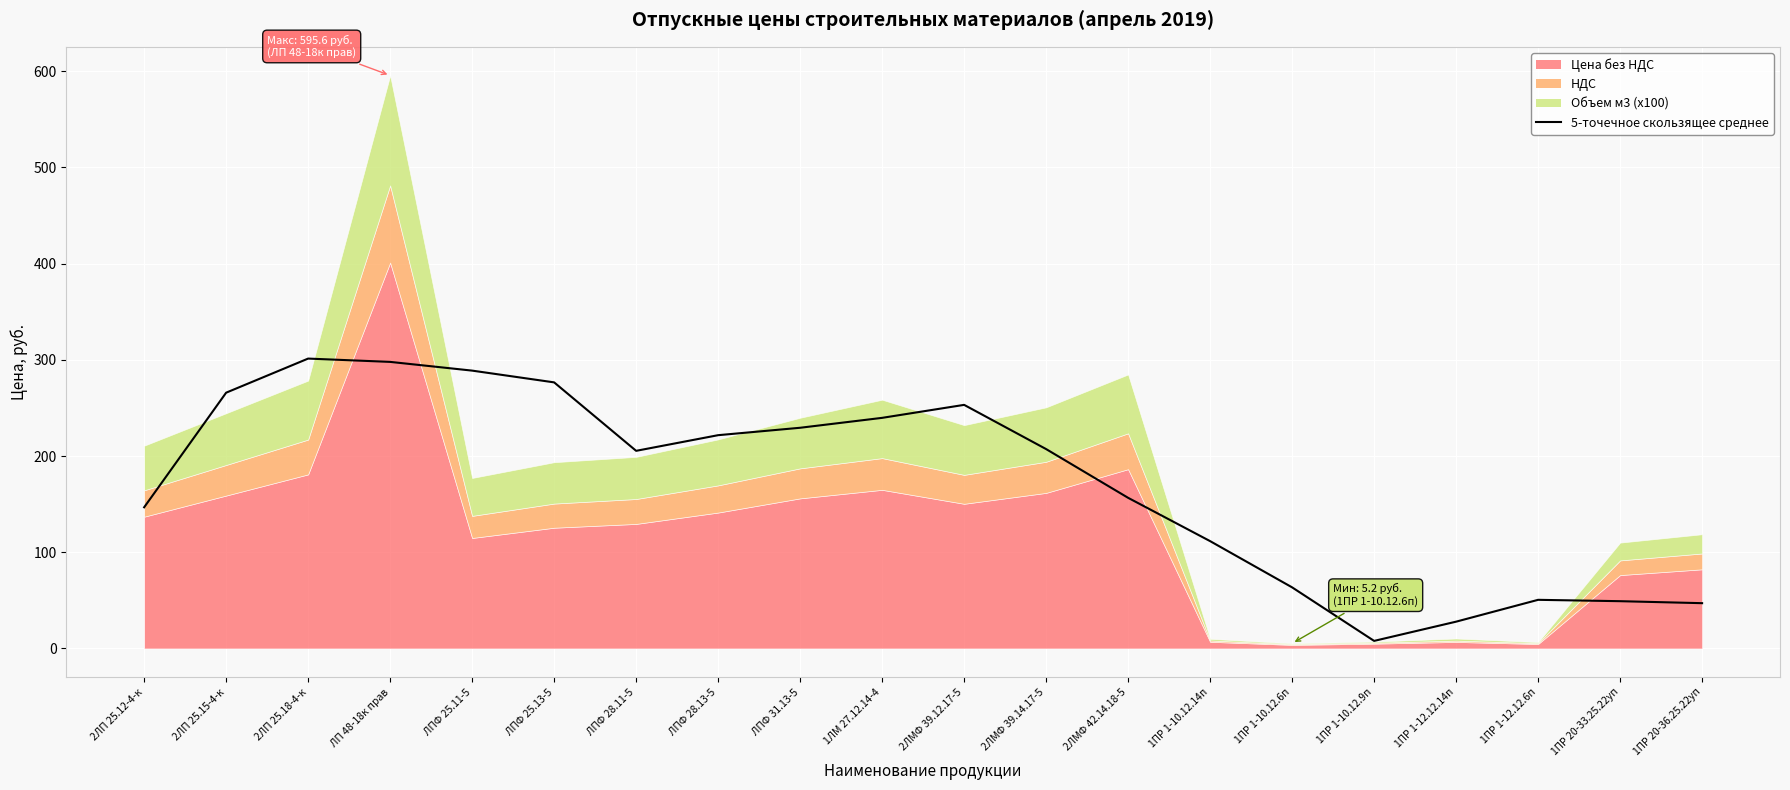

Which label corresponds to the largest value in the chart?

2ЛП 25.18-4-к